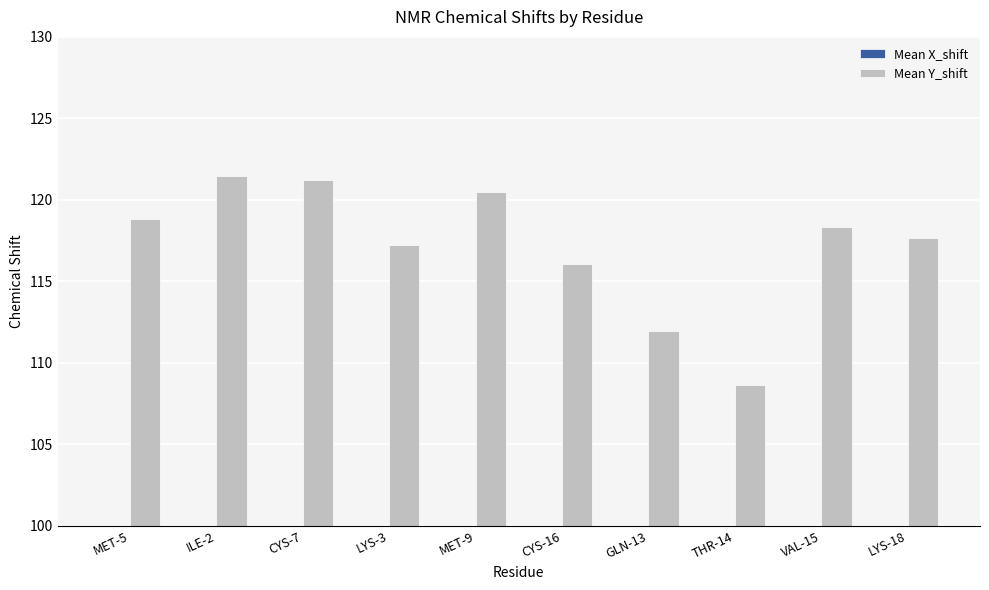

Are the bars grouped side by side (vs. stacked)?

Yes